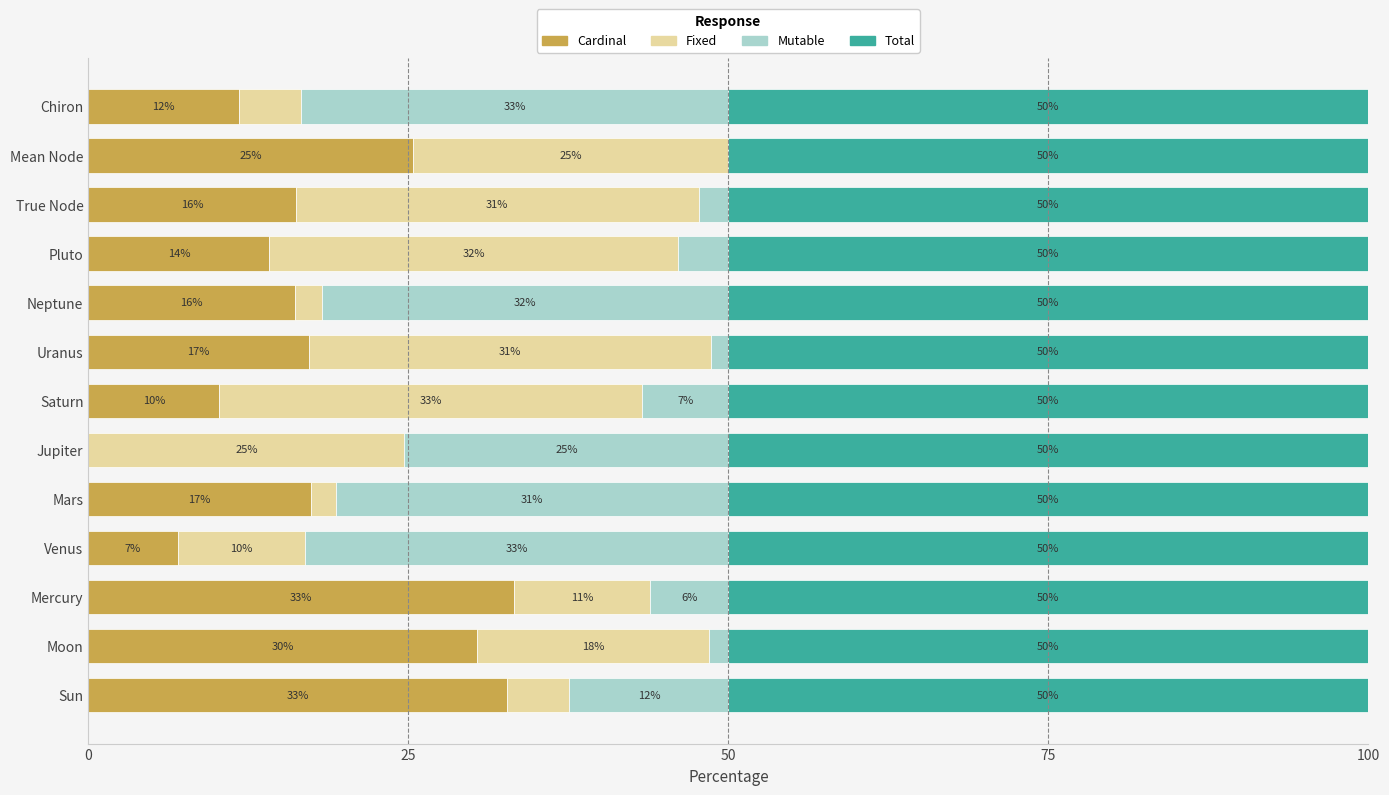

Read the Cardinal value at Pluto.

14.1